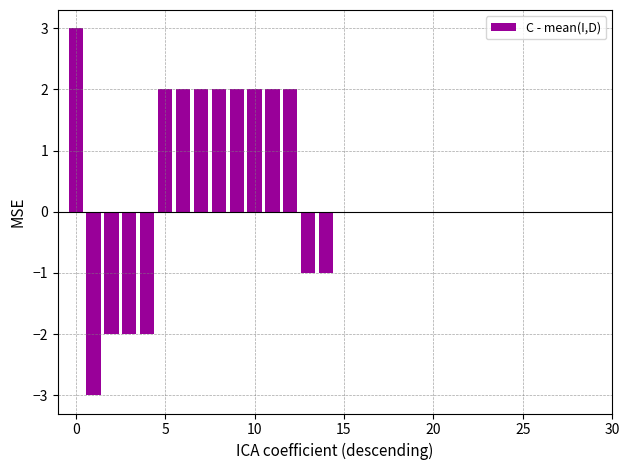

What is the sum of all values?

8